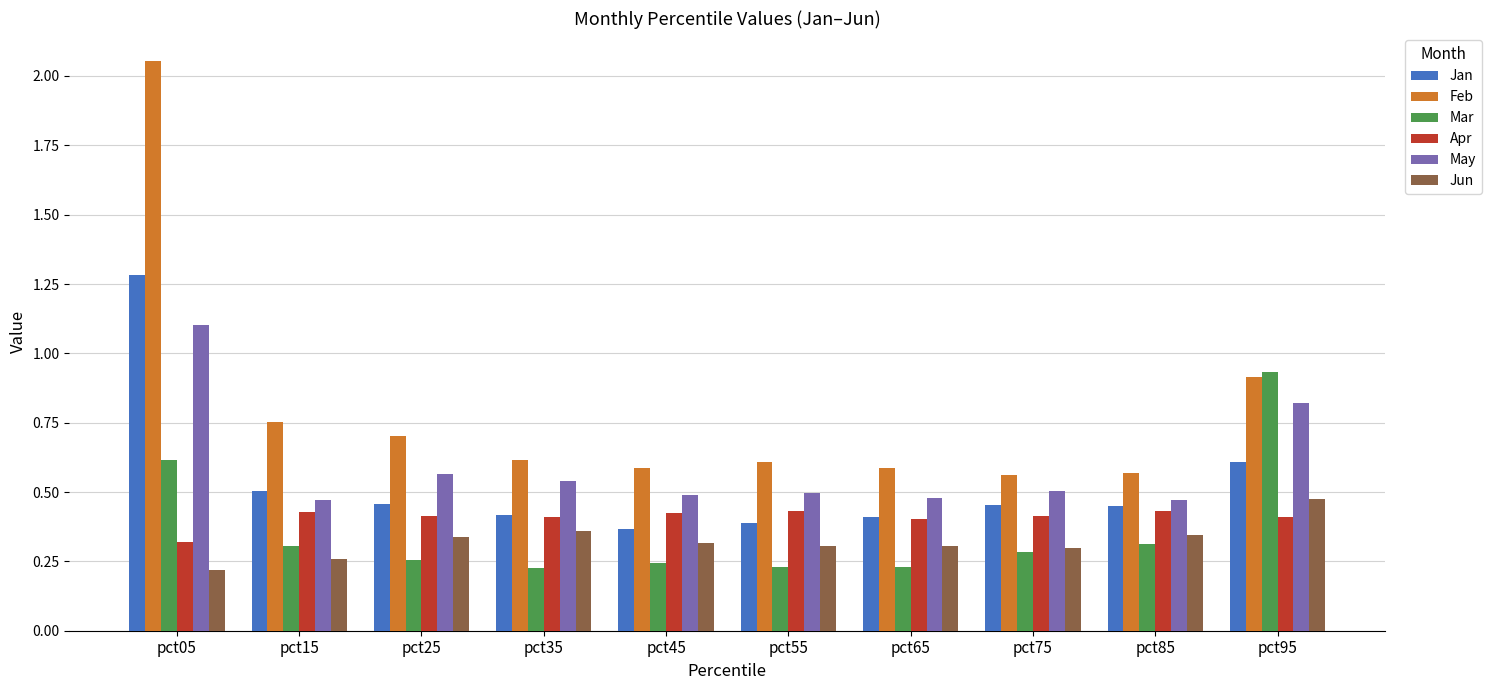

Rank the series at pct05 from lowest to highest value.

Jun, Apr, Mar, May, Jan, Feb